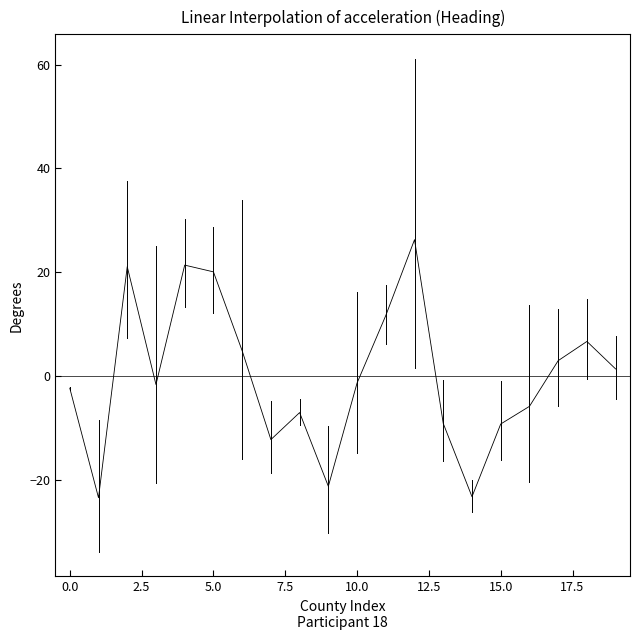

What is the difference between the maximum and minimum values?

49.7